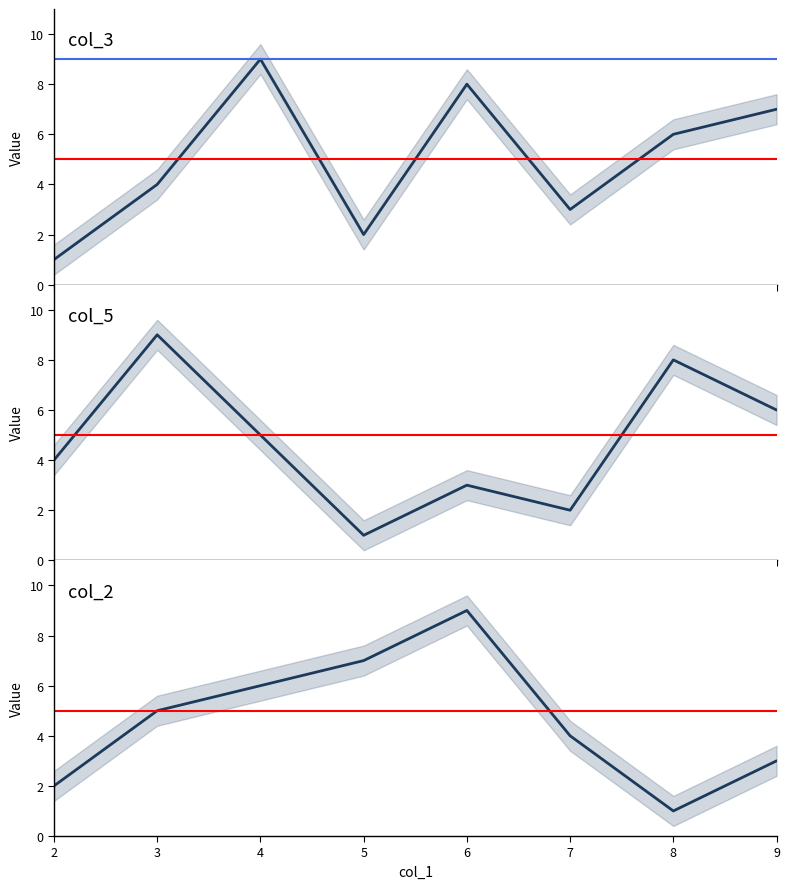

How many times do col_3 and col_5 cross each other?

3